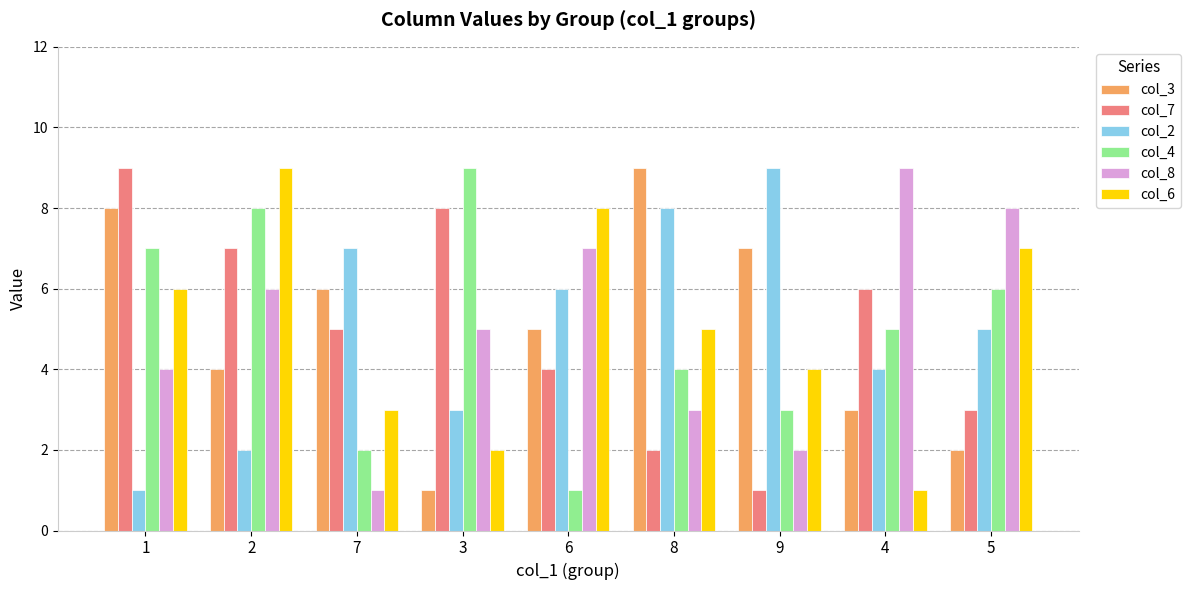

What is the greatest value displayed?

9